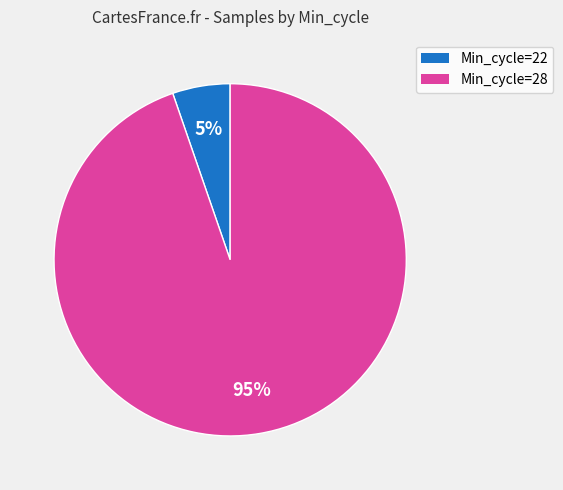

To the nearest percent, what is the average slice percentage?

50%